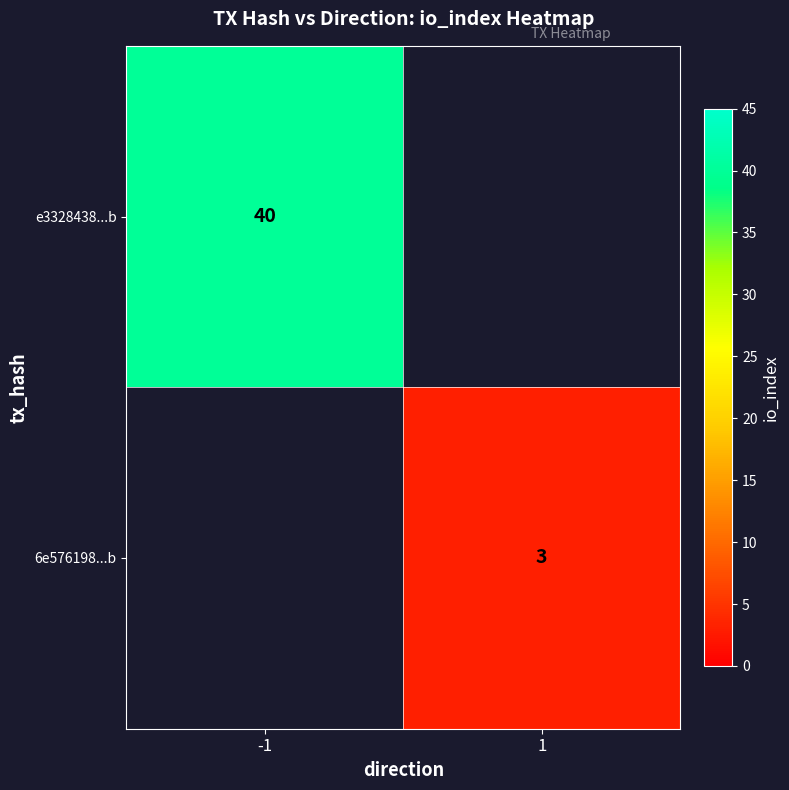

At how many categories does at least one series exceed 20?

1